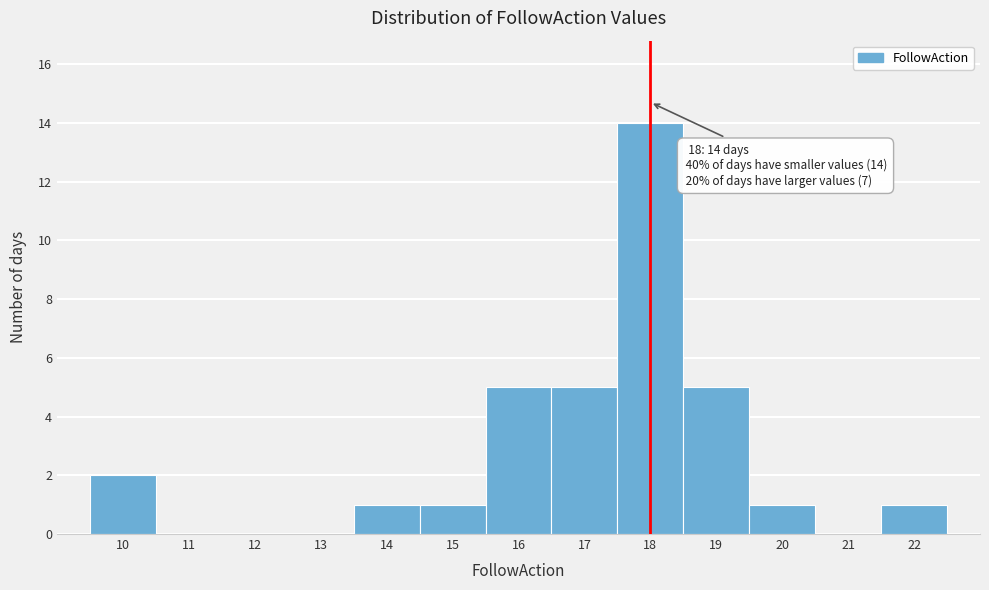

Over which range of the x-axis is the bar tallest?

17.5 to 18.5